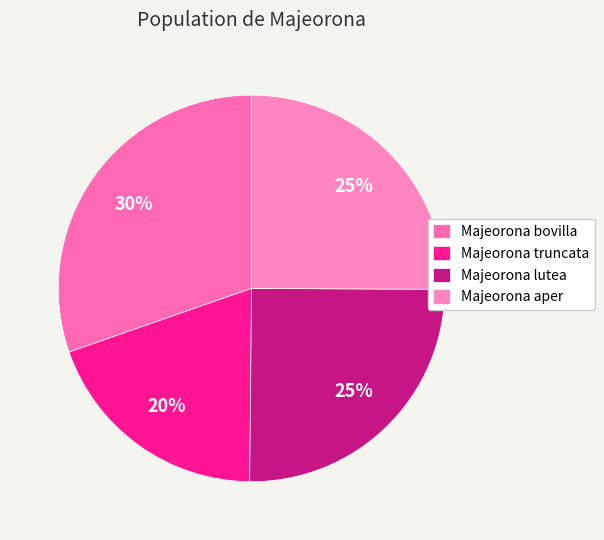

Combined, what portion of the pie is Majeorona aper and Majeorona truncata?

44.6%